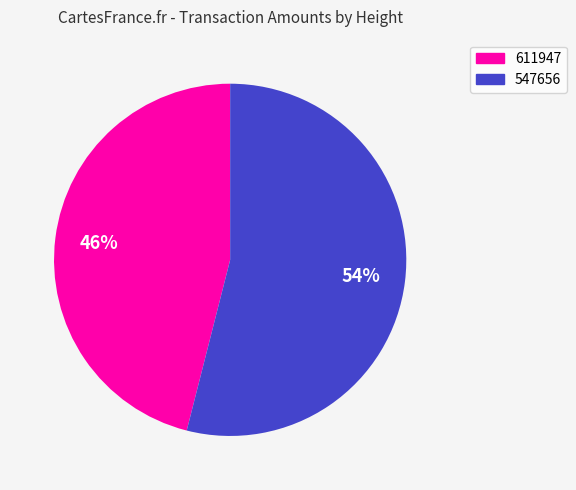

Which slice is the smallest?

611947